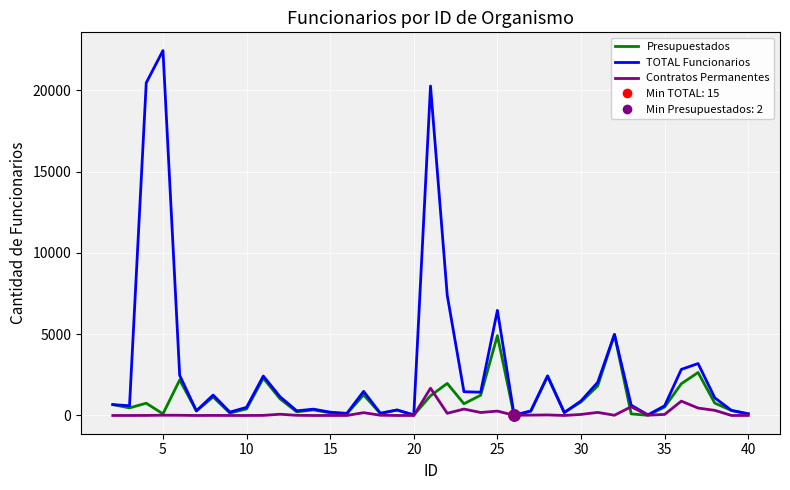

Which series has the widest spread of values?

TOTAL Funcionarios